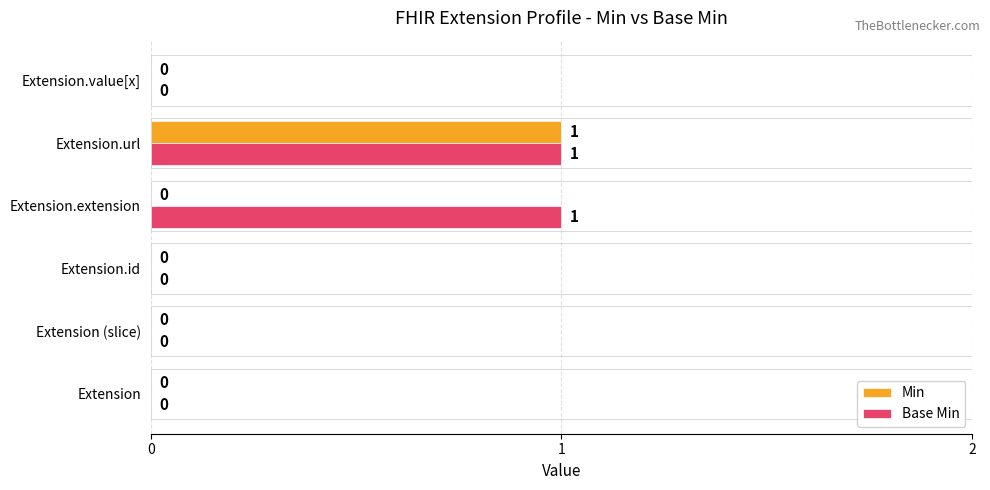

Is it true that Min equals 0 at Extension.extension?

True